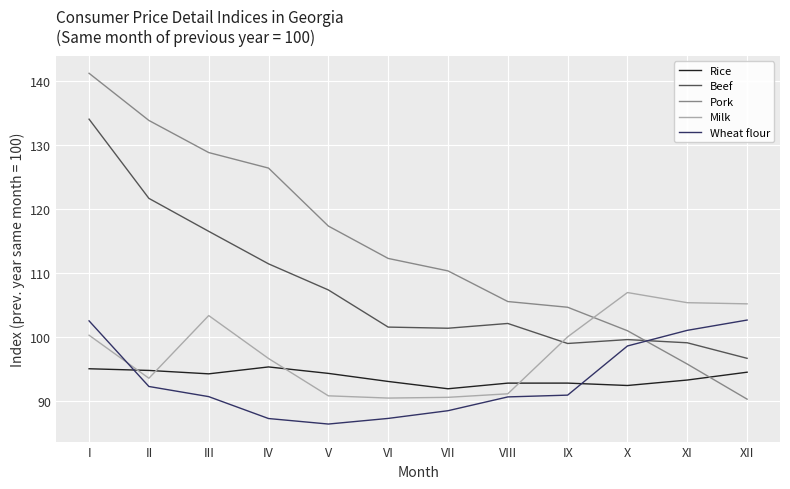

Is the value of Milk at II greater than the value of Beef at III?

No